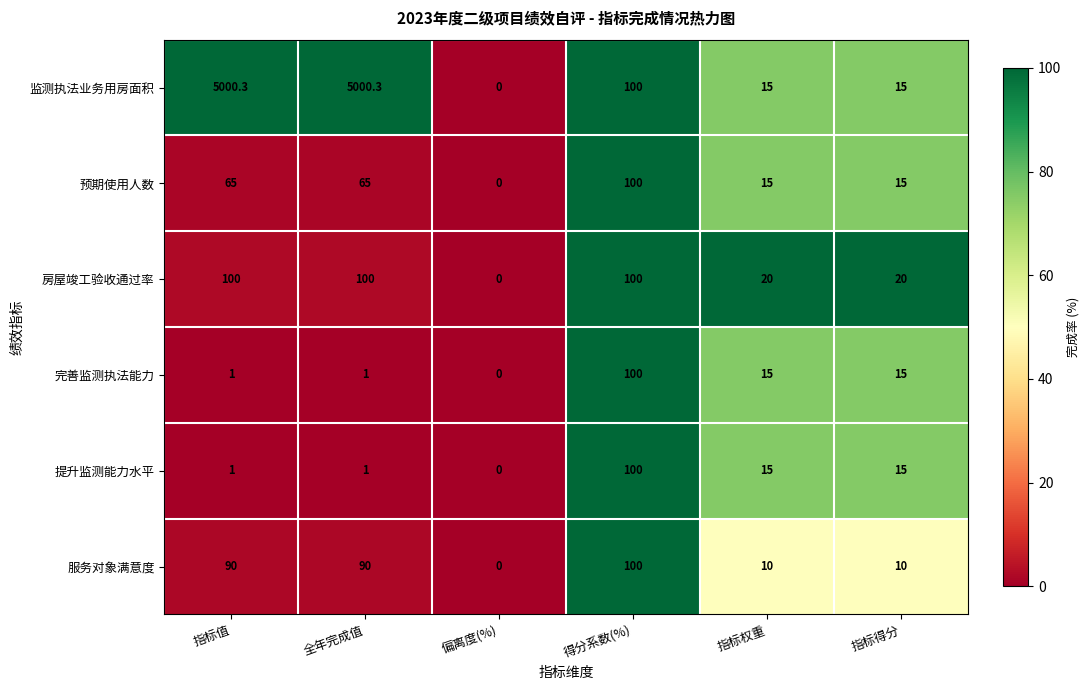

Which series has the largest total across all categories?

监测执法业务用房面积